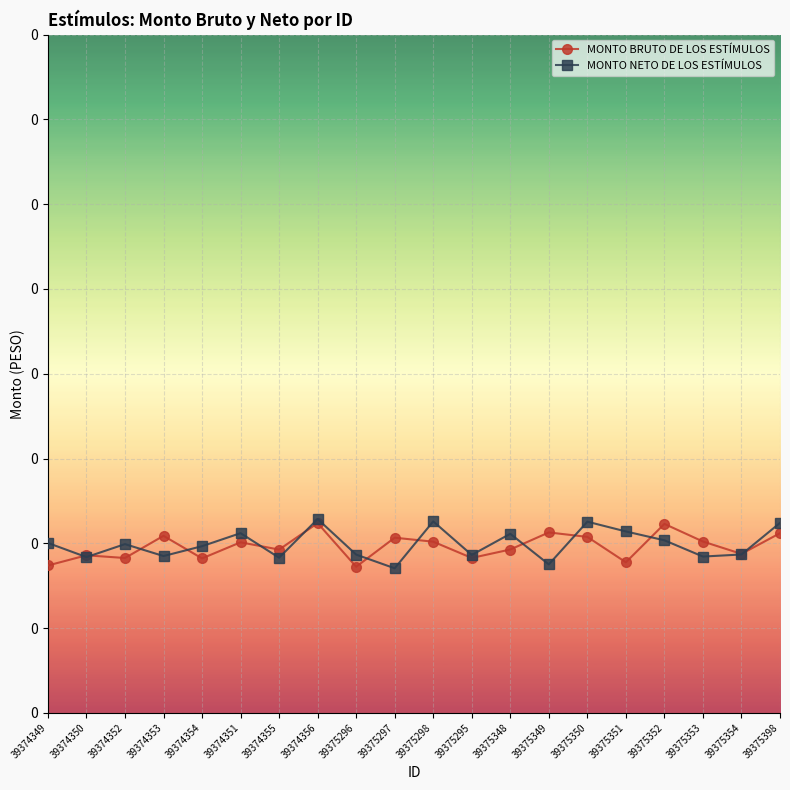

What is the label of the 6th point from the right?

39375350